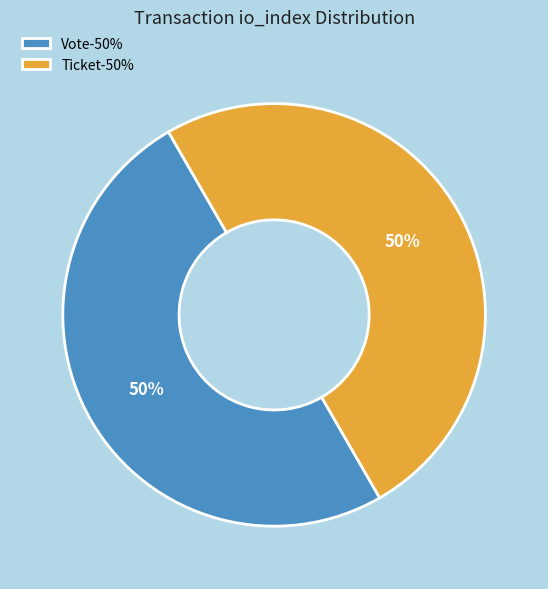

What is the ratio of the value at Ticket-50% to the value at Vote-50%?

1.0